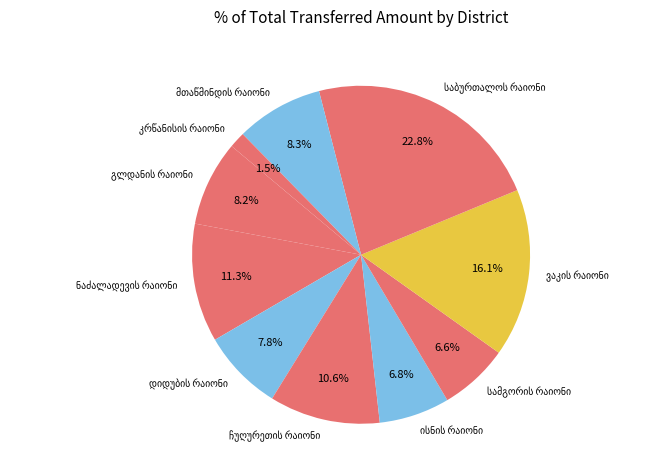

Does any single category account for the majority?

No